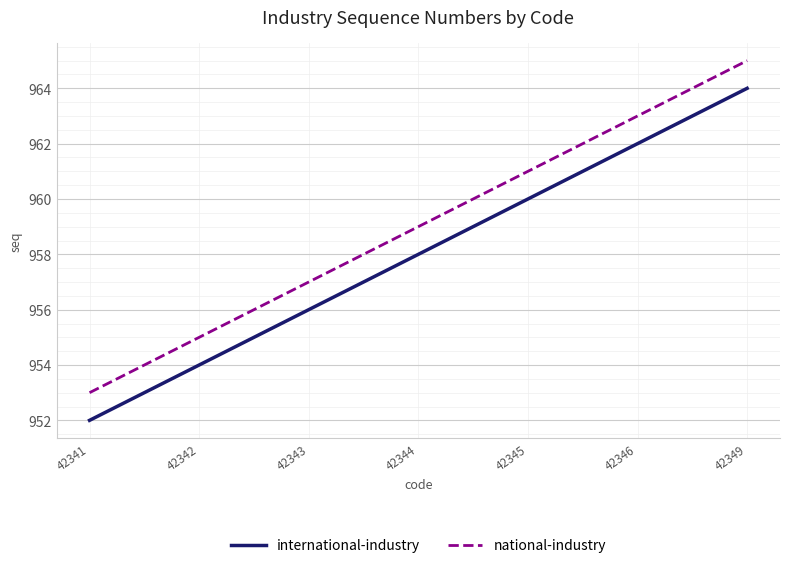

What are all the series names shown in the legend?

international-industry, national-industry